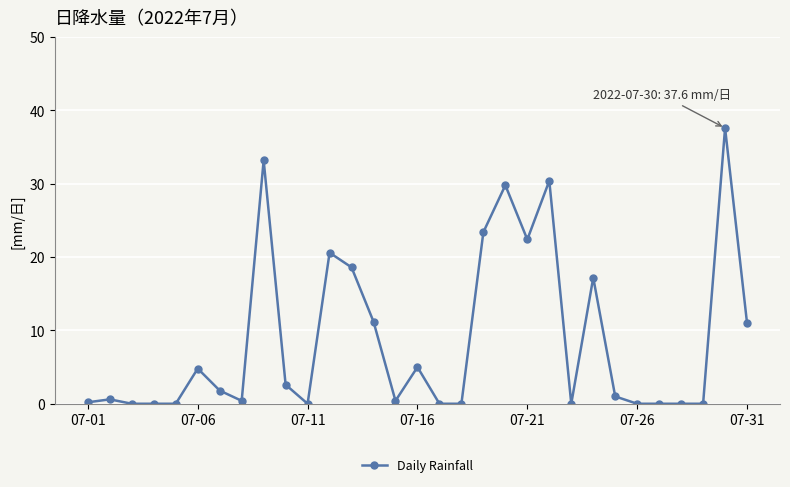

What is the difference between the maximum and second lowest values?

37.6